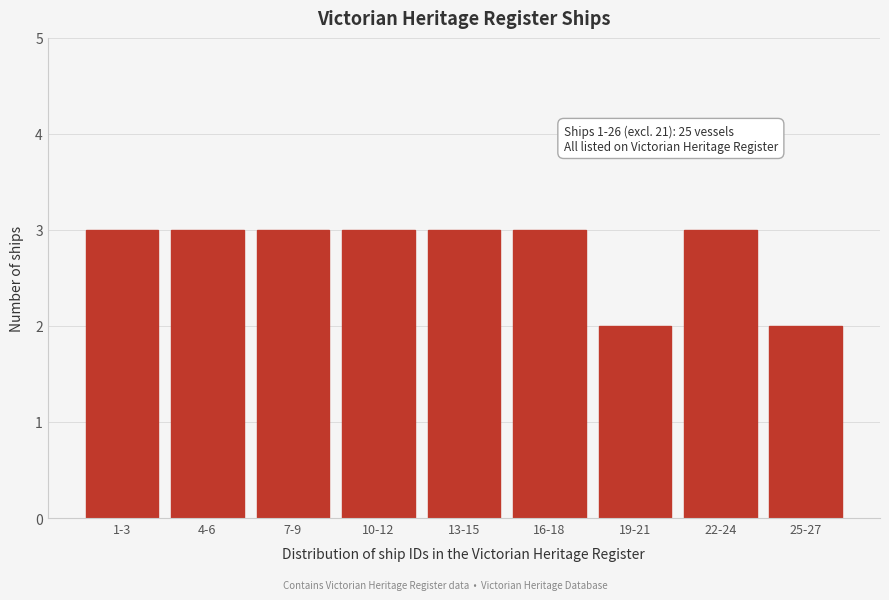

Reading right to left, transcribe all the data shown in this chart.

2	3	2	3	3	3	3	3	3